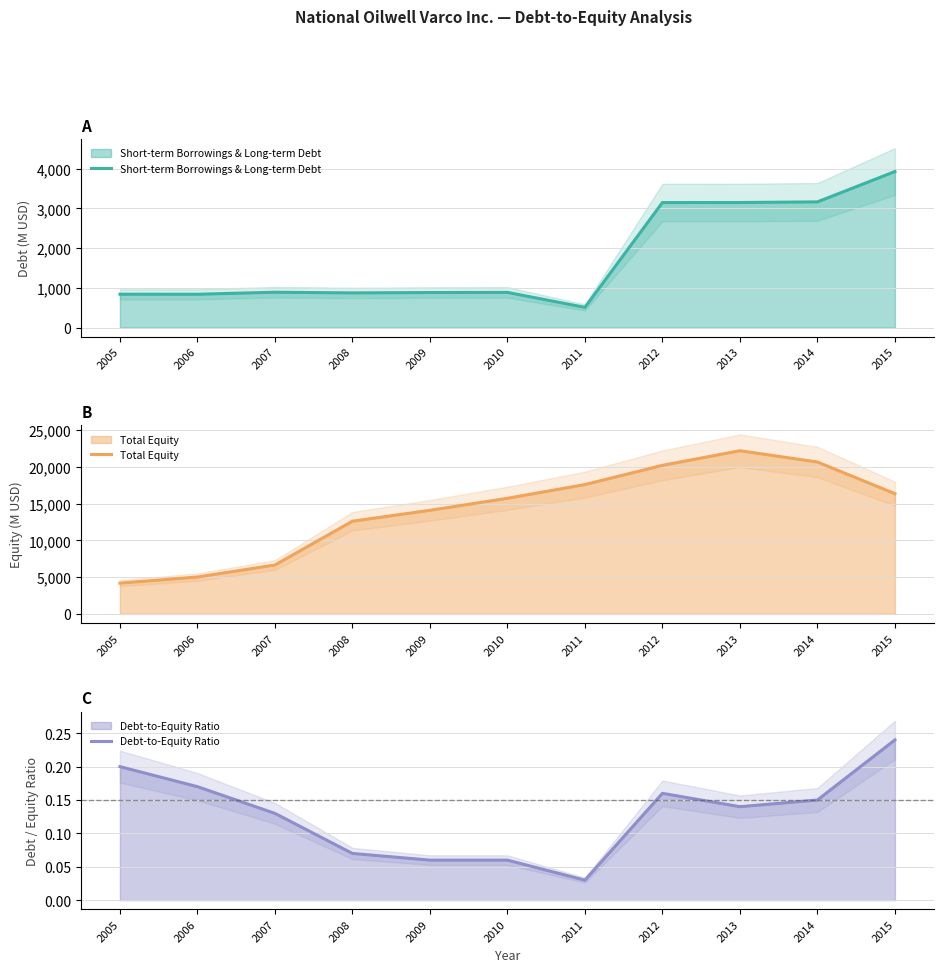

Which series has the largest total across all categories?

Total Equity